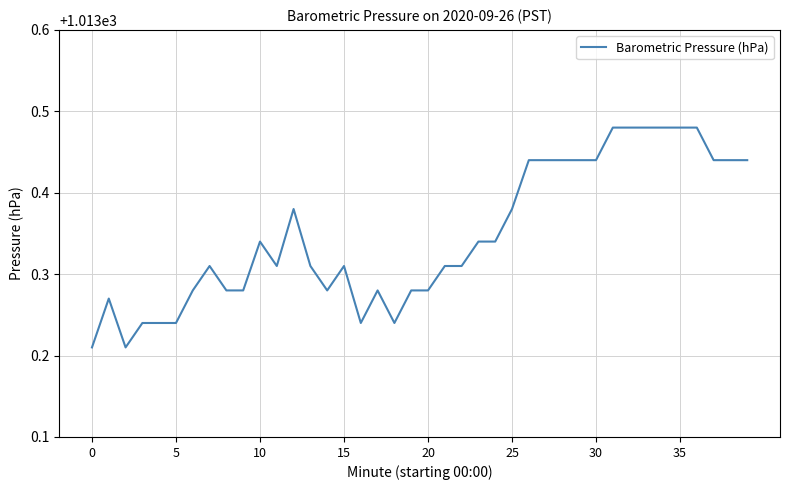

What is the difference between the maximum and minimum values?

0.3